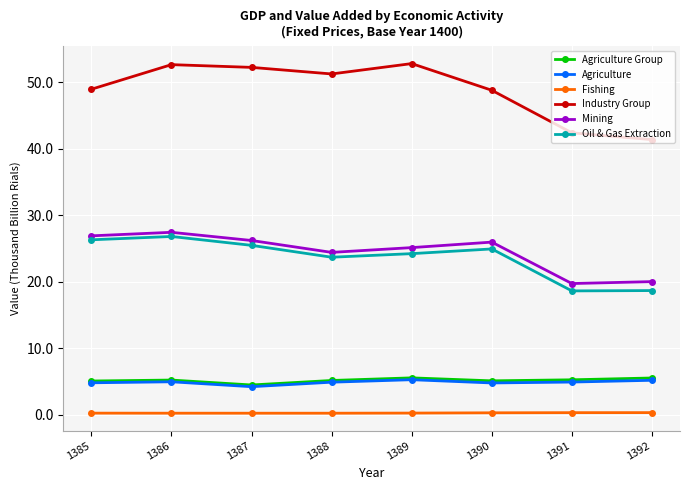

The value of Industry Group at 1385 is 49.0. True or false?

True